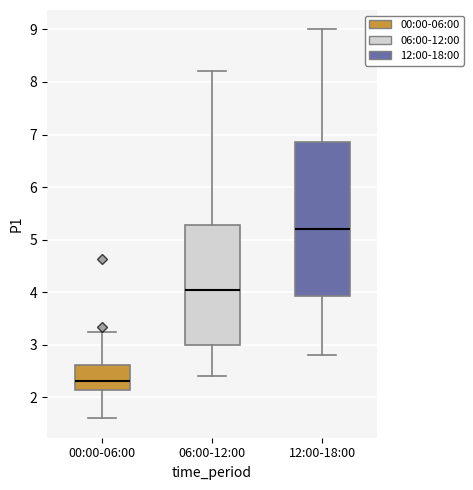

Reading left to right, read every box against the y-axis: the position of its median line, the range the box covers, and the ends of its whiskers. The values are not printed on the chart, so give them approximately, as read against the axis.

00:00-06:00: median 2.3, box 2.1 to 2.6, whiskers 1.6 to 3.3
06:00-12:00: median 4.1, box 3.0 to 5.3, whiskers 2.4 to 8.2
12:00-18:00: median 5.2, box 3.9 to 6.9, whiskers 2.8 to 9.0